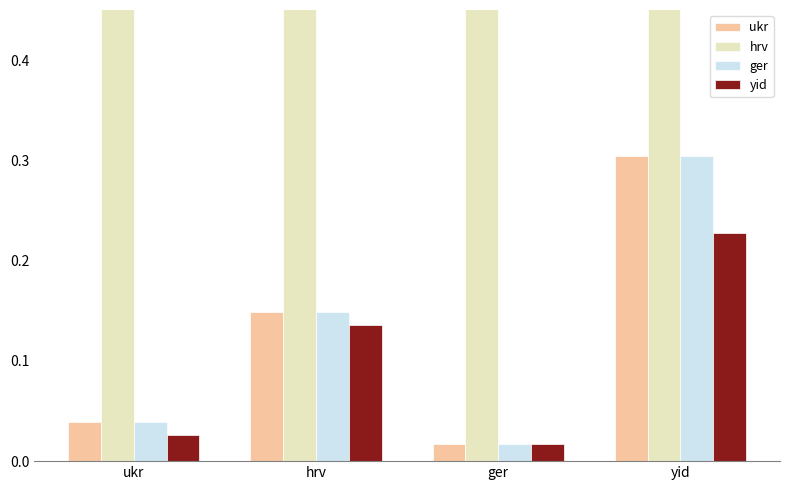

Rank the categories by % Precinct Mismatches value from highest to lowest.

yid, hrv, ukr, ger